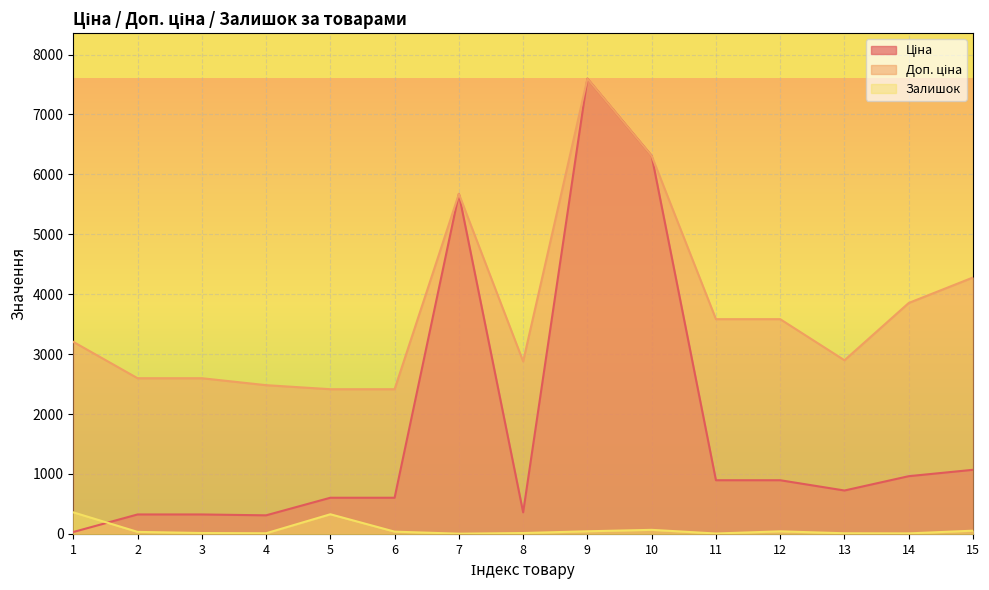

The Доп. ціна series shows 1088.4 at 11. True or false?

False